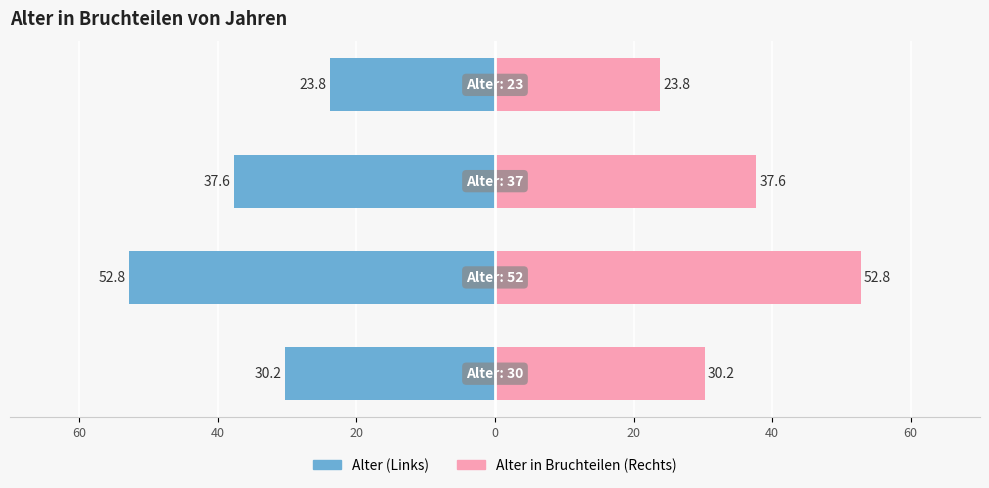

What is the minimum value for Alter in Bruchteilen (rechts)?

23.8